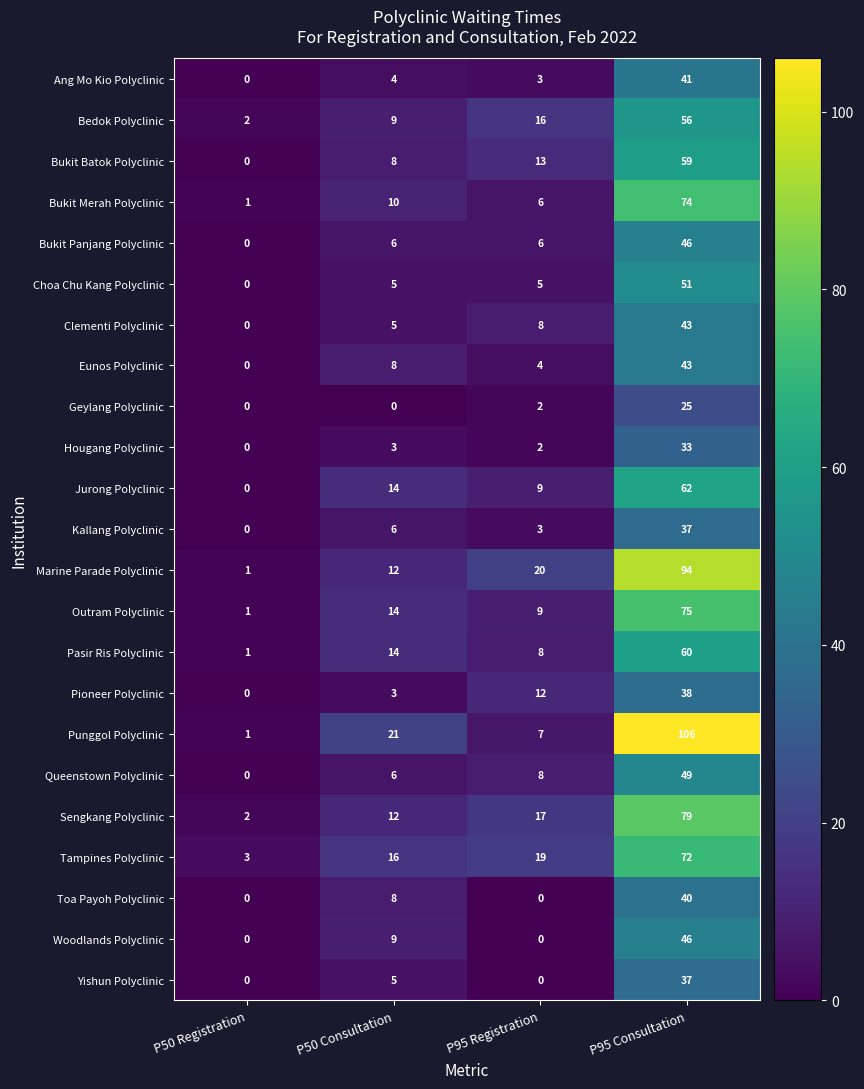

What is the total value across all series at P95 Registration?

177